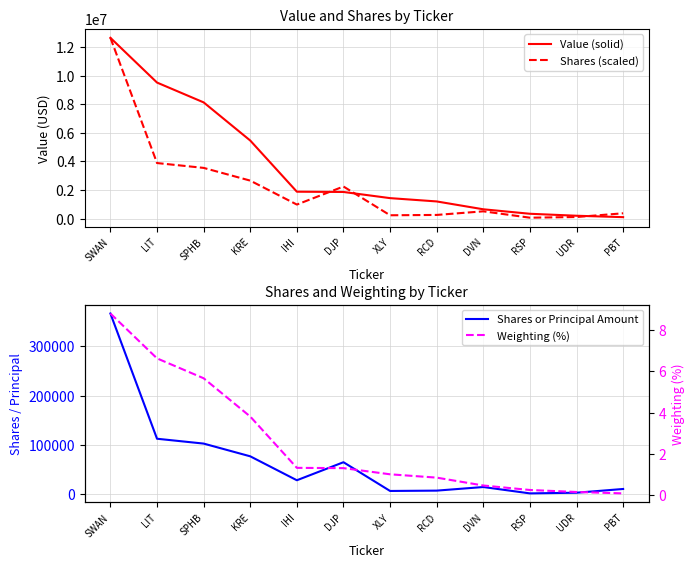

Which category has the highest value across all series?

SWAN